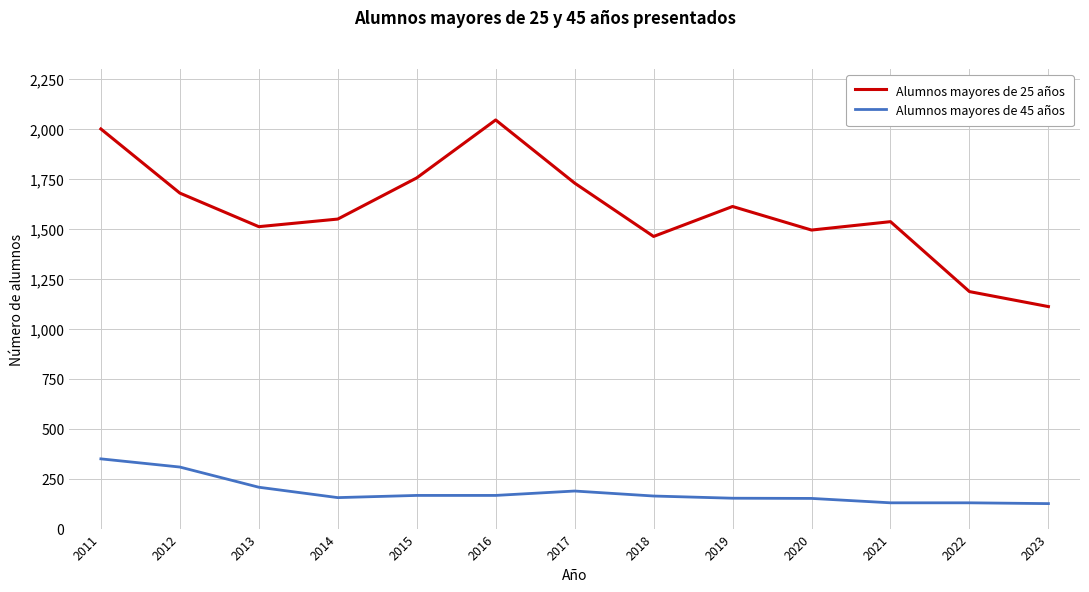

How many values in the Alumnos mayores de 45 años series are below 163?

6